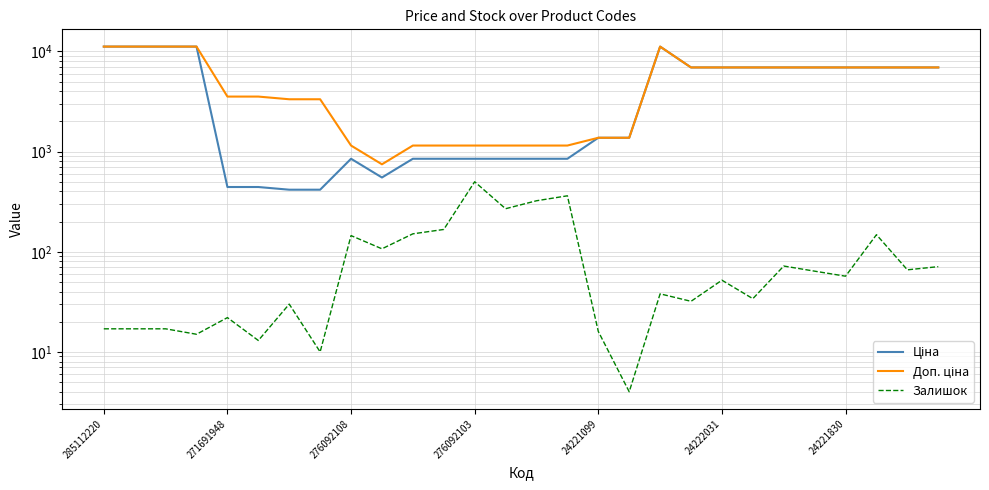

How many data points in Доп. ціна are above 6925?

14